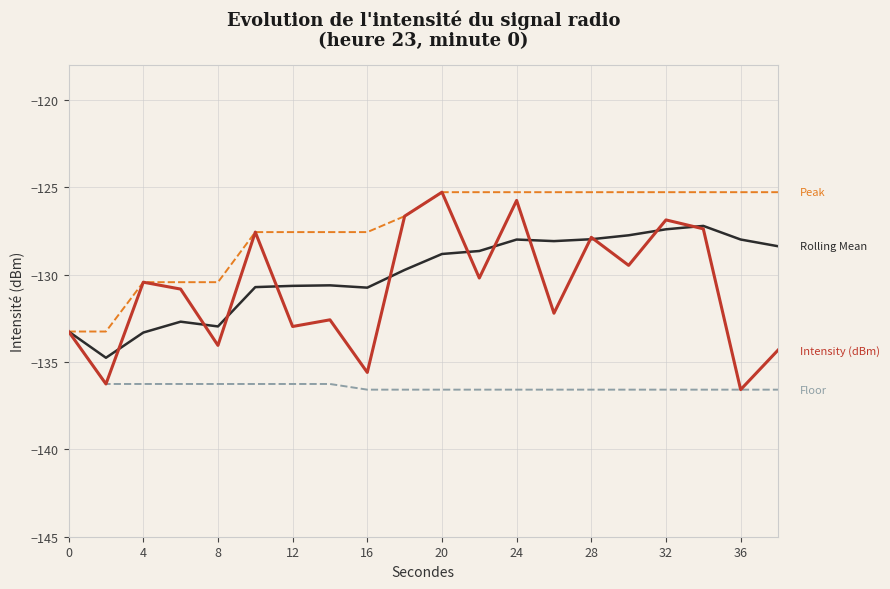

What is the maximum value shown in the chart?

-125.3